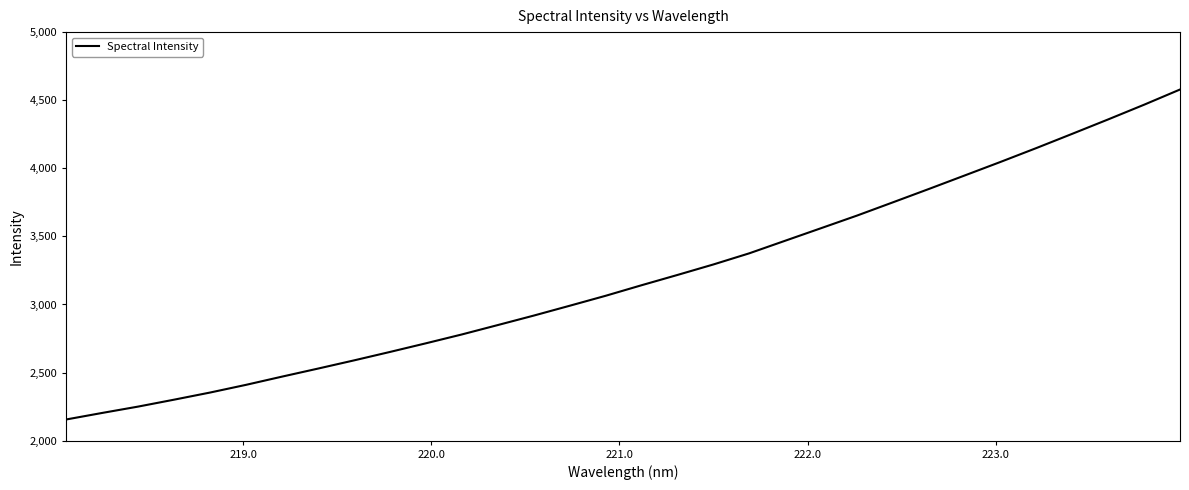

What is the minimum value shown in the chart?

2155.8